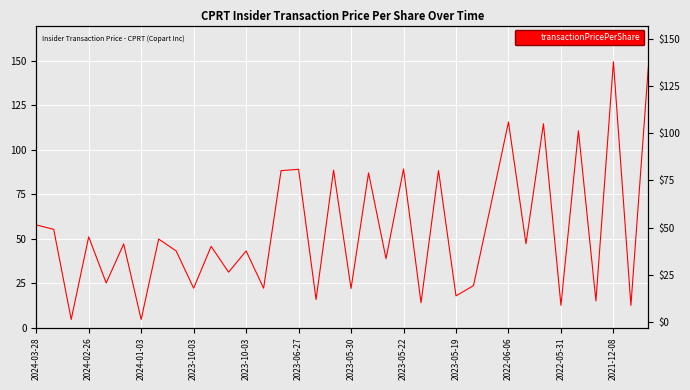

How many interior local valleys (lower than both neighbors) does the data have?

15